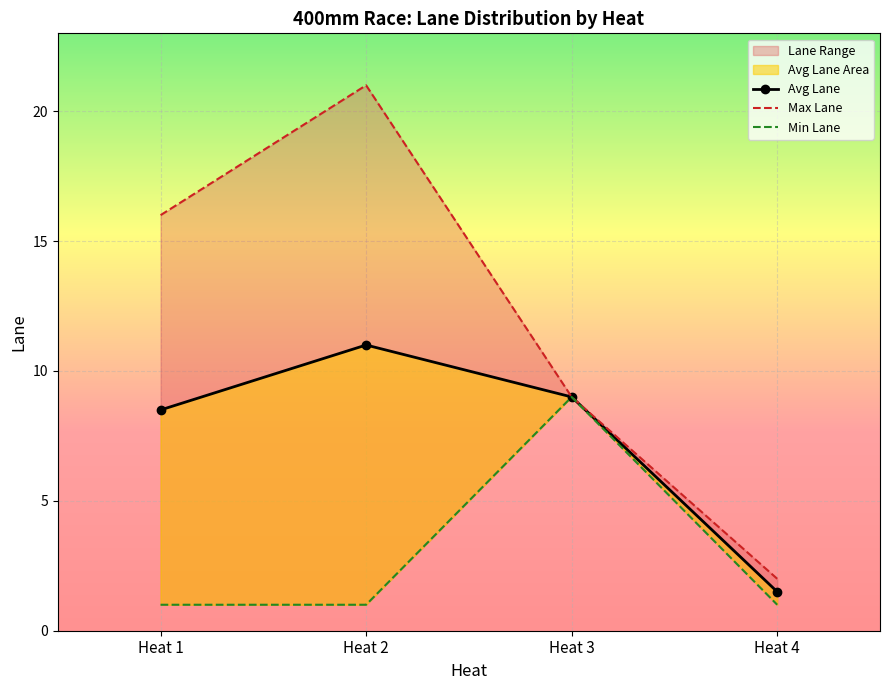

What is the difference between the Avg Lane values at Heat 3 and Heat 1?

0.5